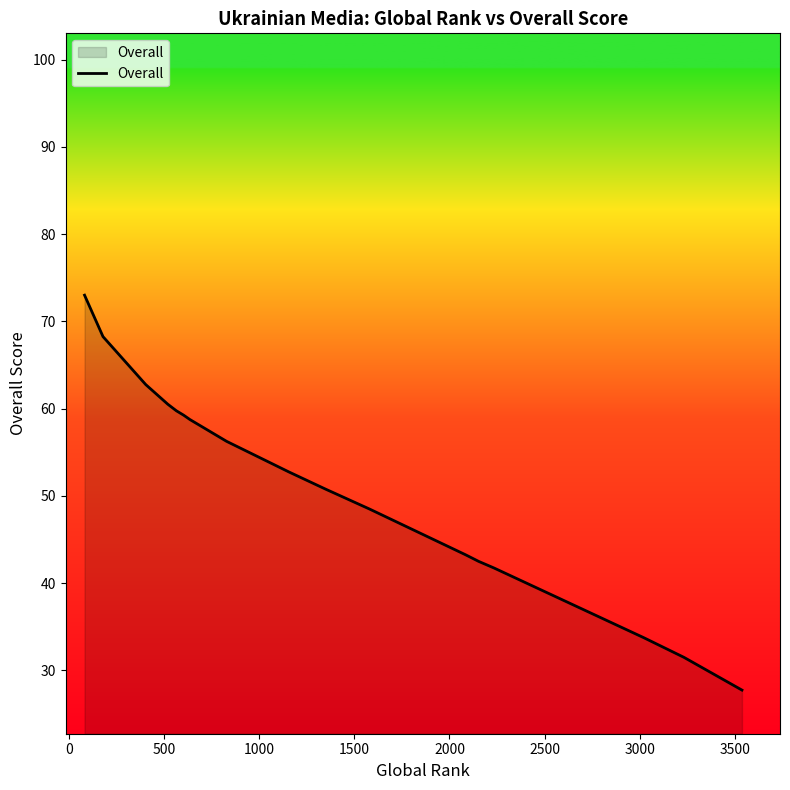

True or false: there are more than 2 points higher than both neighbors.

False